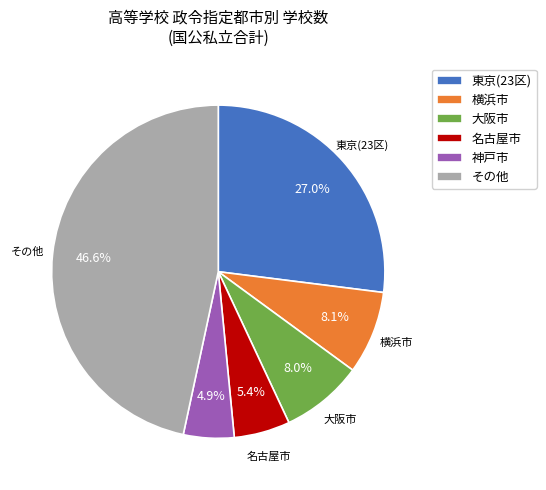

Which slice is the smallest?

神戸市